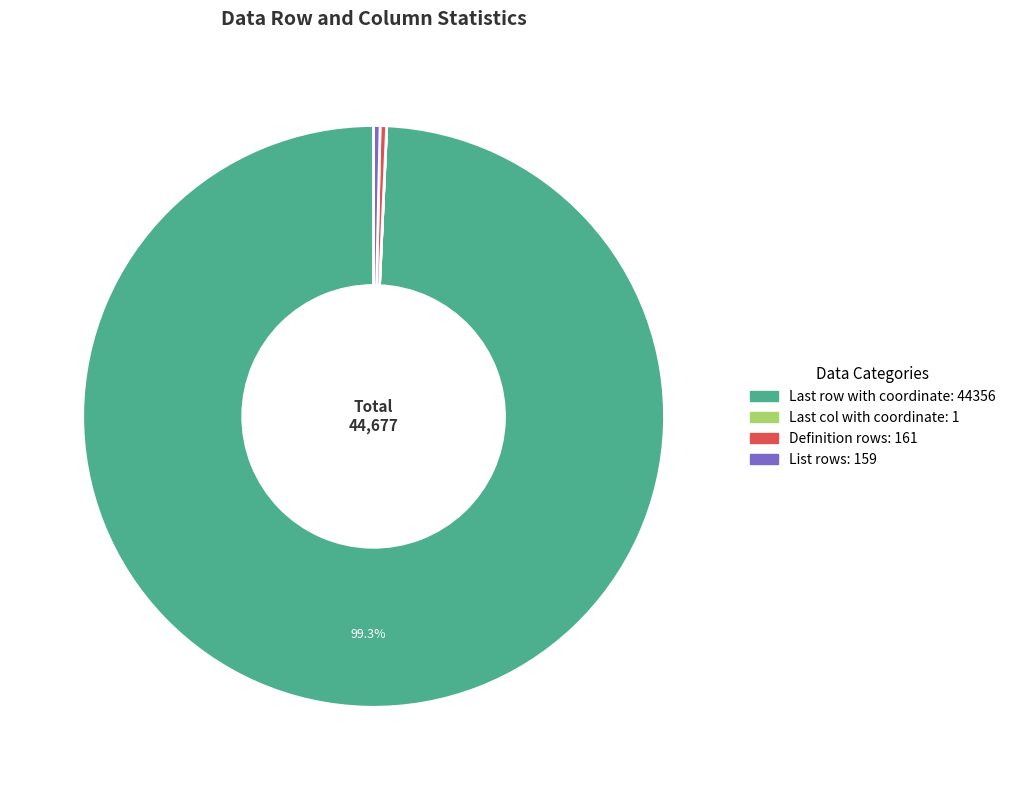

What is the ratio of the value at Definition rows to the value at List rows?

1.0